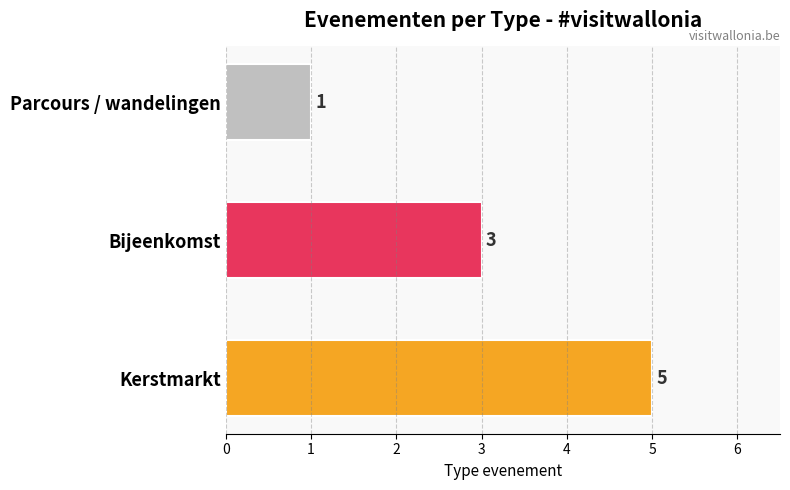

The value at Bijeenkomst is 3. True or false?

True